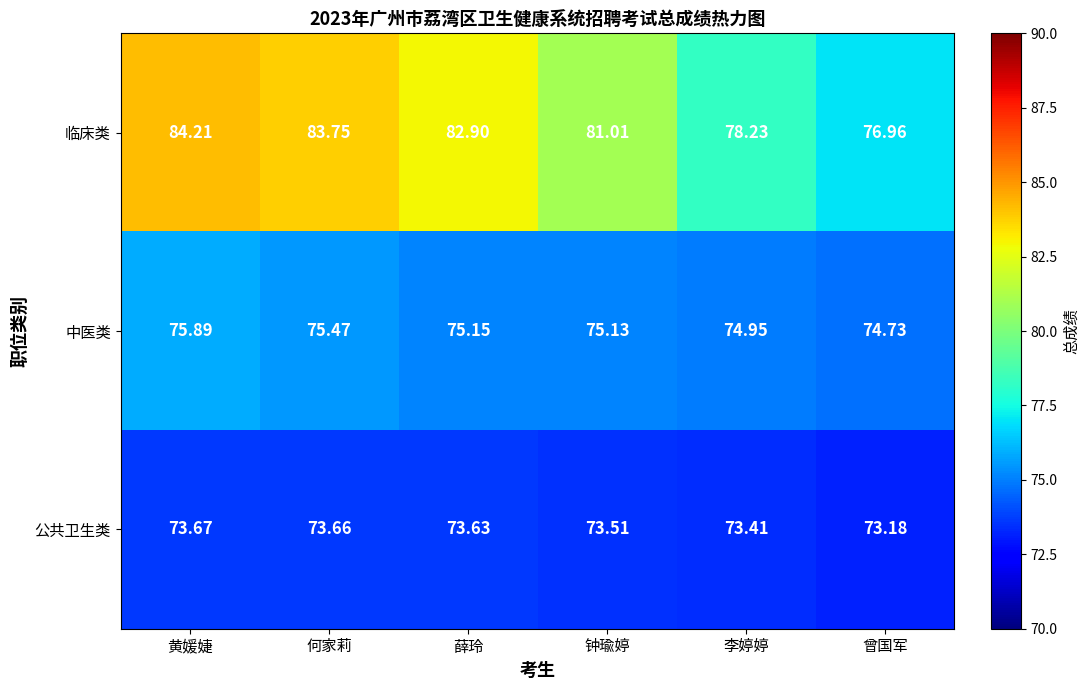

Which series changed the most between 黄媛婕 and 李婷婷?

临床类